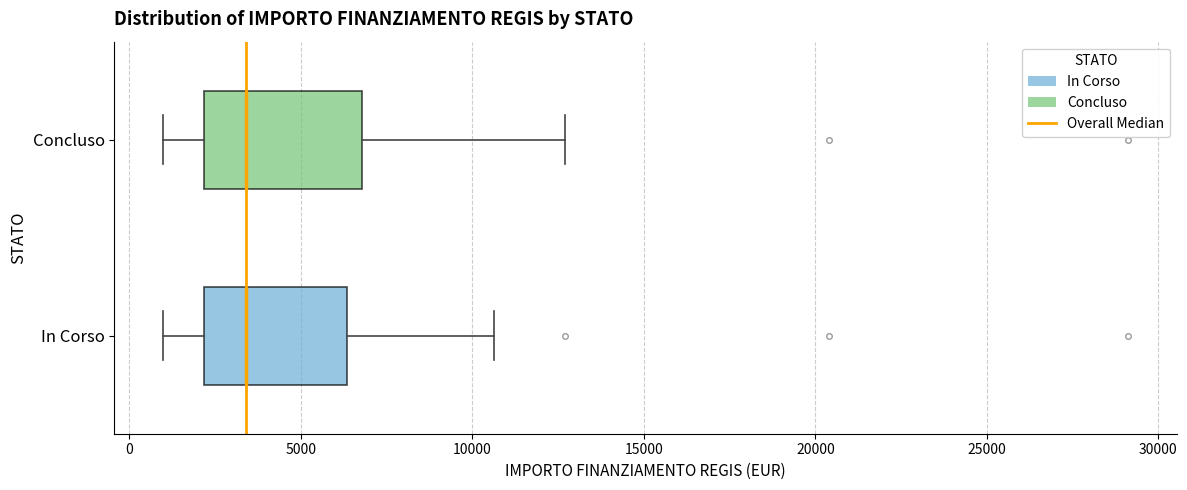

Where is the right edge of the box for In Corso on the x-axis? The values are not printed on the chart, so give them approximately, as read against the axis.

6500